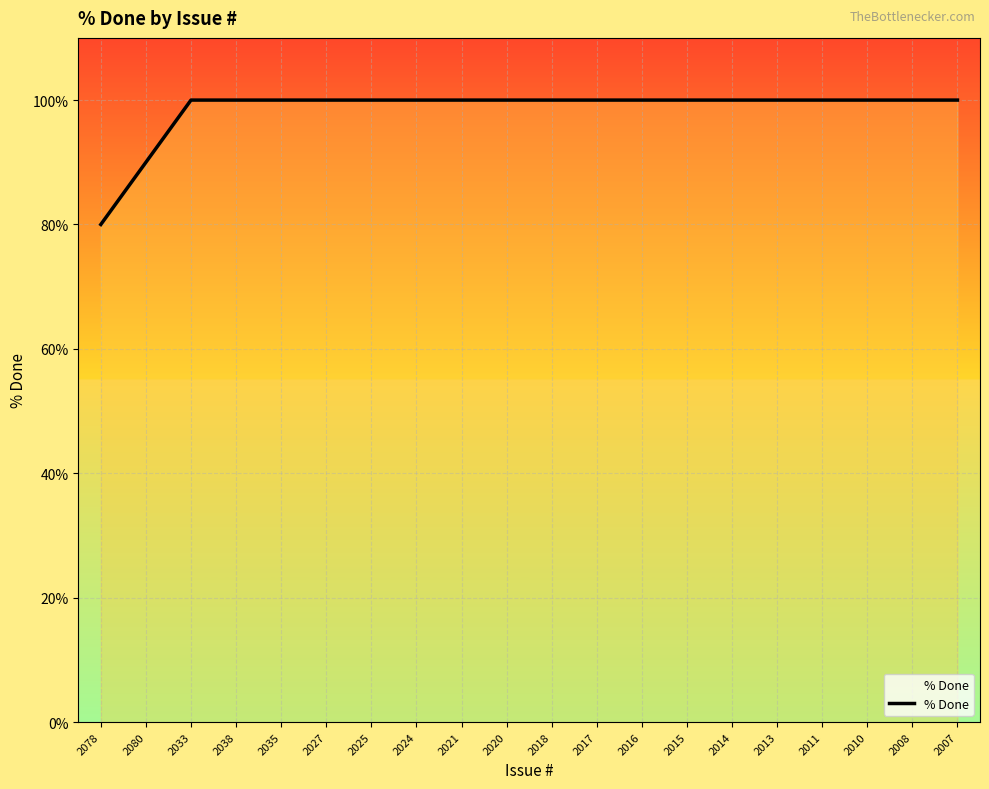

What is the smallest value displayed?

80